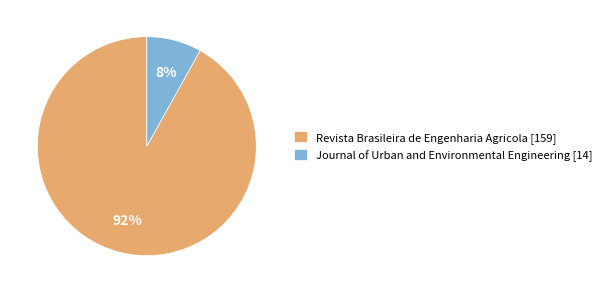

True or false: Revista Brasileira de Engenharia Agricola accounts for 92% of the total.

True